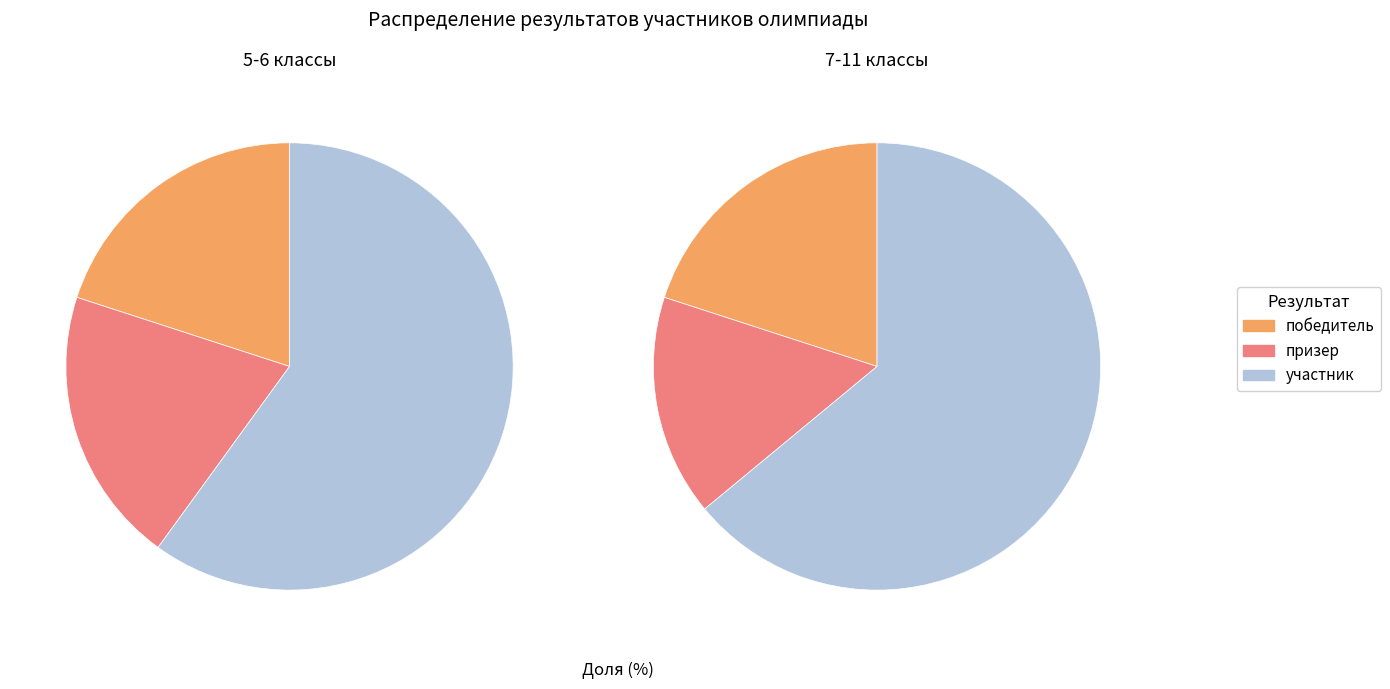

At 0, list the series in order from largest to smallest.

участник, победитель, призер